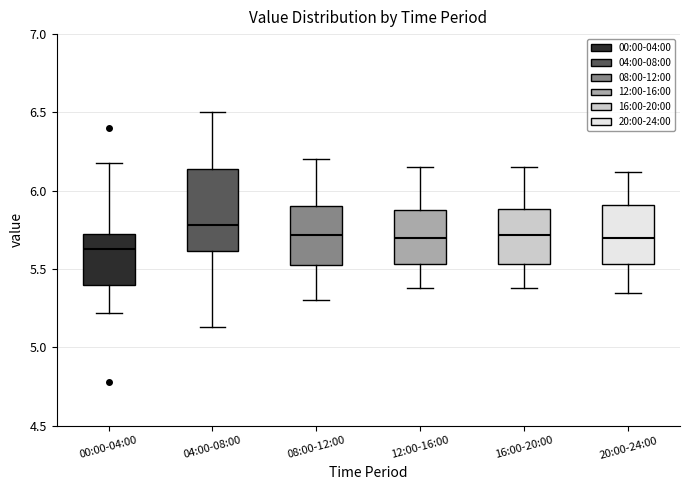

Which box's median line is the lowest?

00:00-04:00